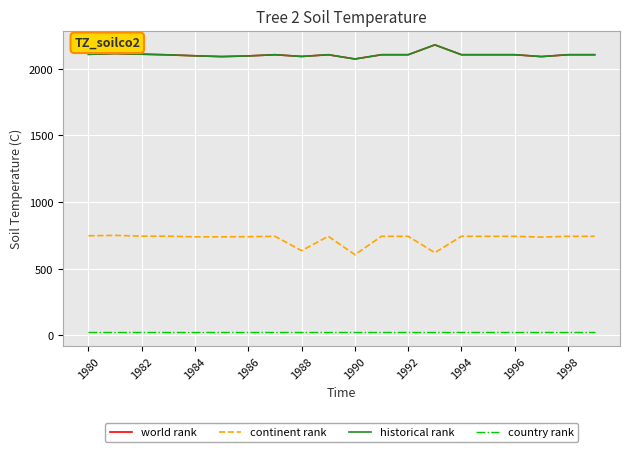

Does the chart display data point markers on the line(s)?

No